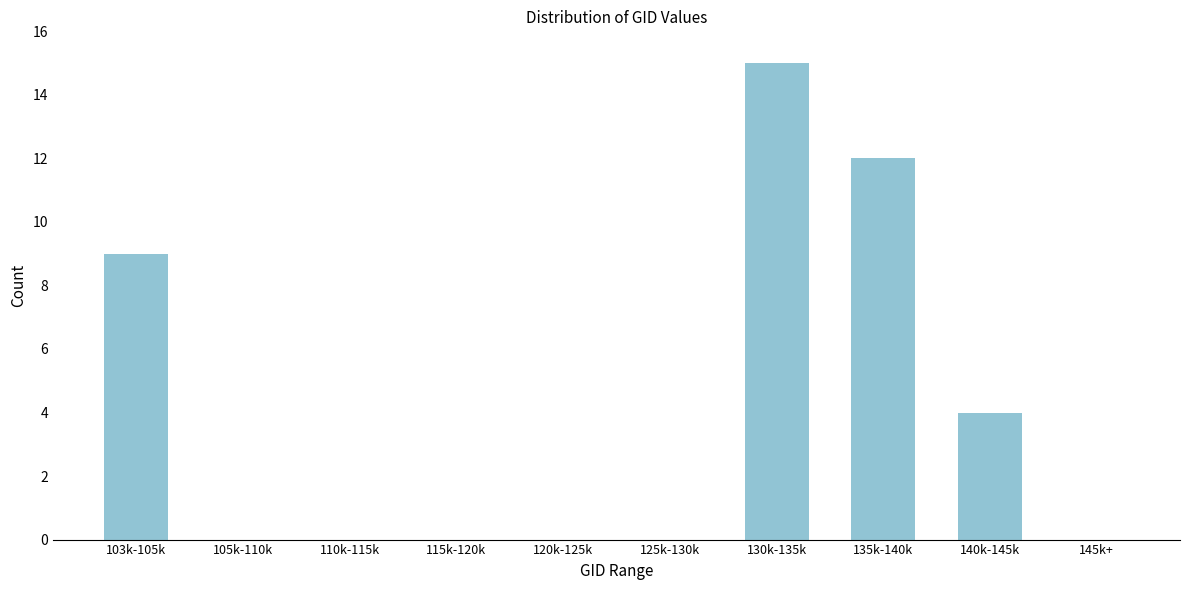

Reading left to right, list all the values displayed in this chart.

103k-105k=9	105k-110k=0	110k-115k=0	115k-120k=0	120k-125k=0	125k-130k=0	130k-135k=15	135k-140k=12	140k-145k=4	145k+=0